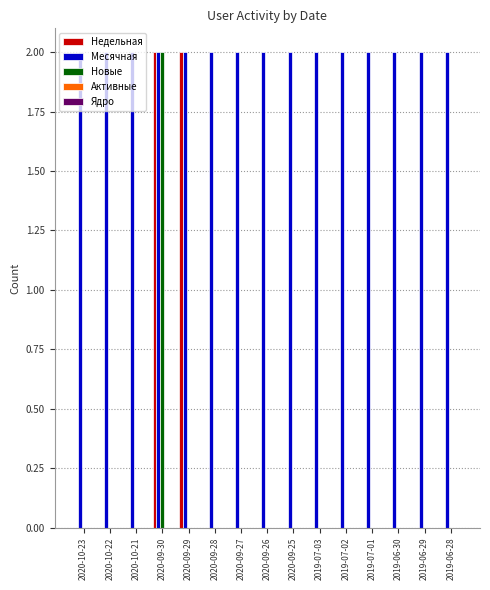

How many groups of bars are there?

15